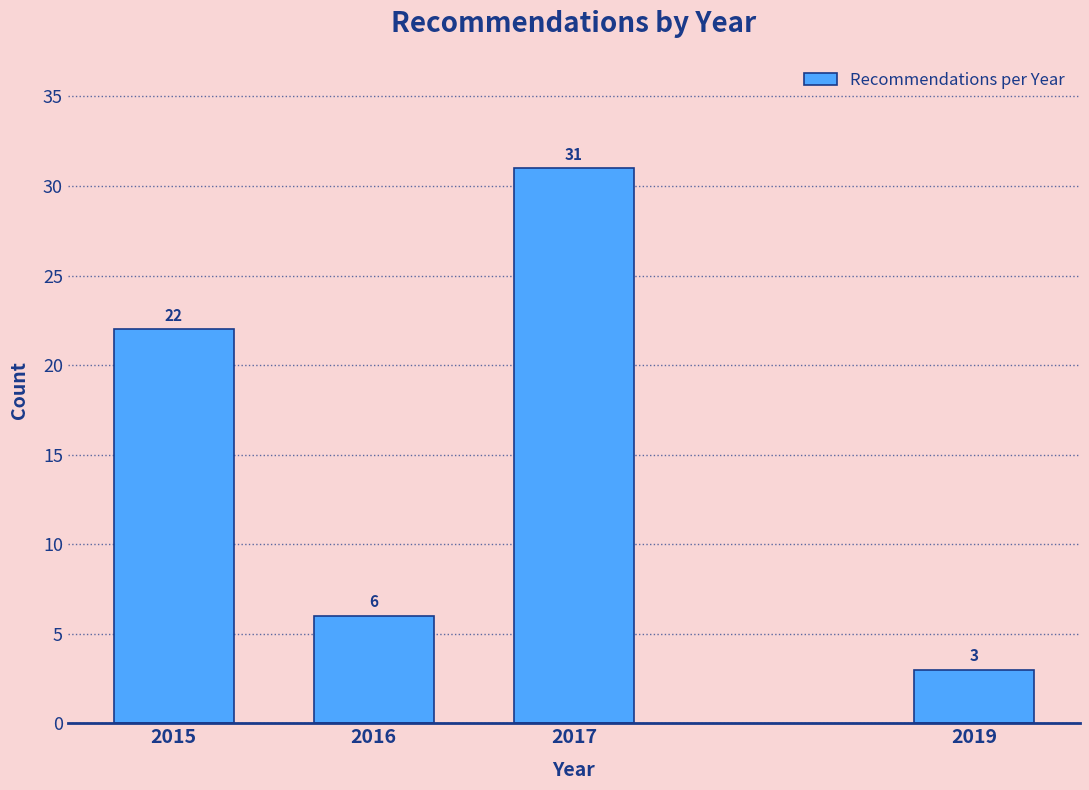

Reading left to right, transcribe all the data shown in this chart.

22	6	31	3